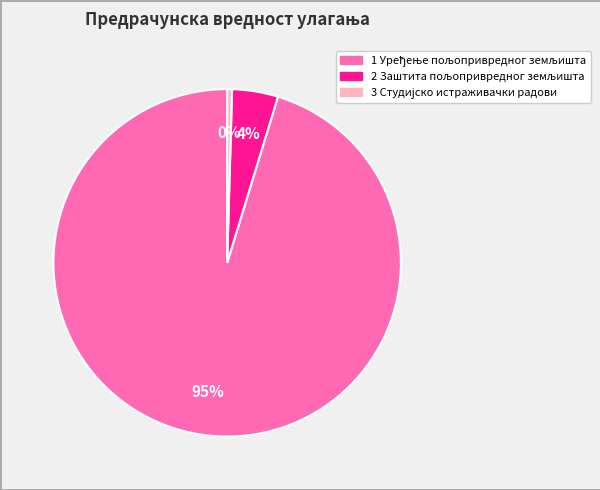

To the nearest percent, what is the average slice percentage?

33%